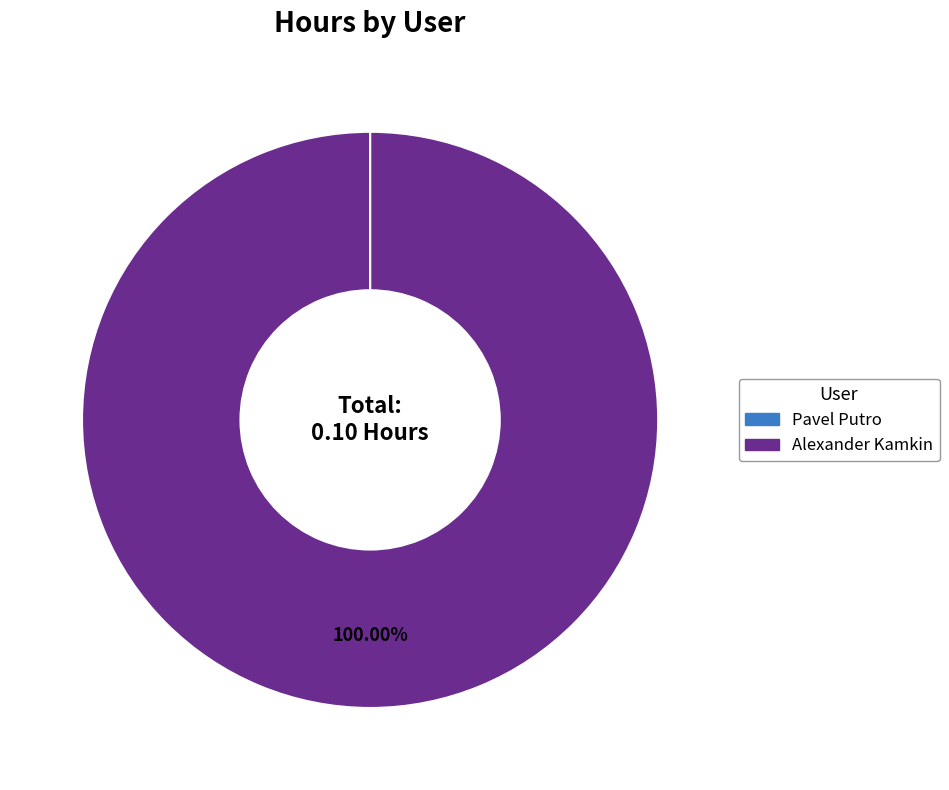

Which category has the biggest portion of the pie?

Alexander Kamkin